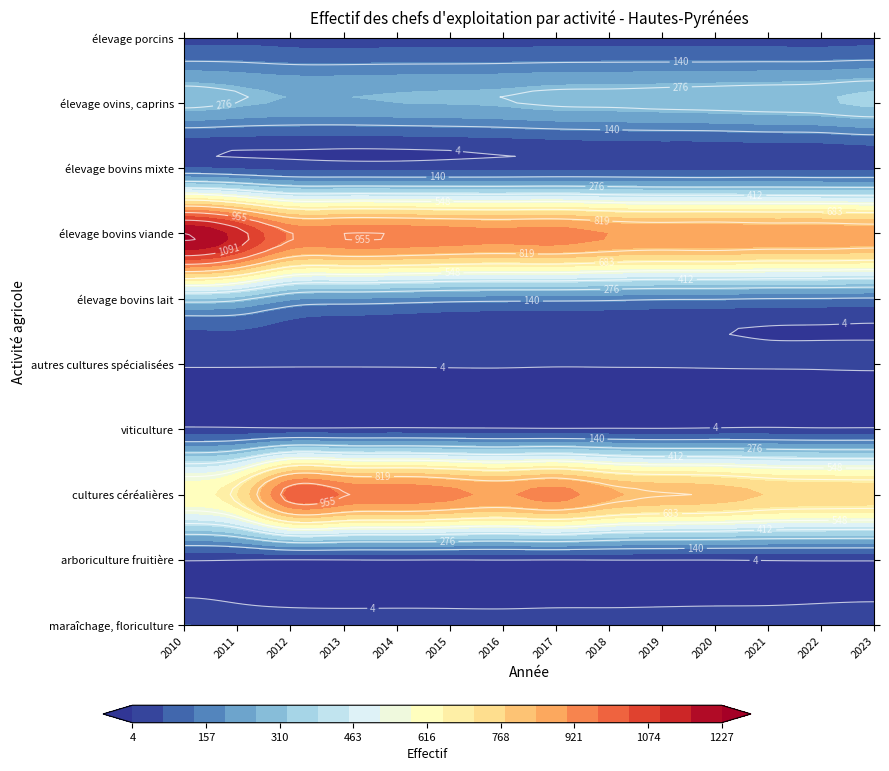

Which series has the largest total across all categories?

élevage bovins viande